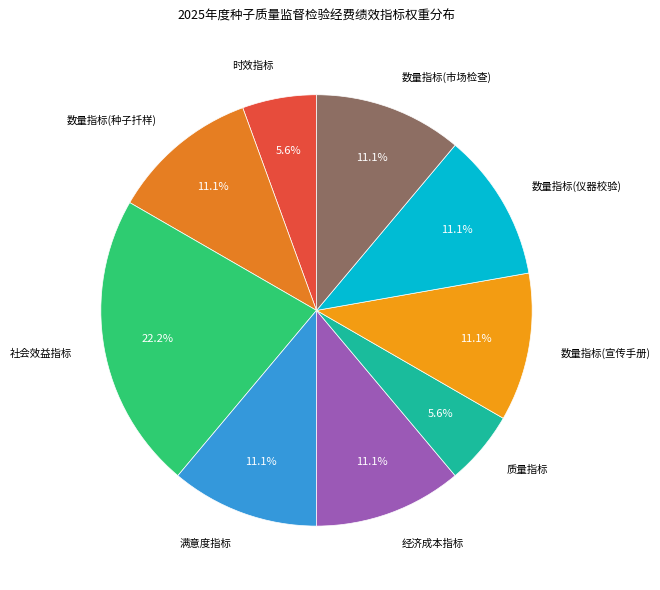

Combined, what portion of the pie is 时效指标 and 数量指标(宣传手册)?

16.7%